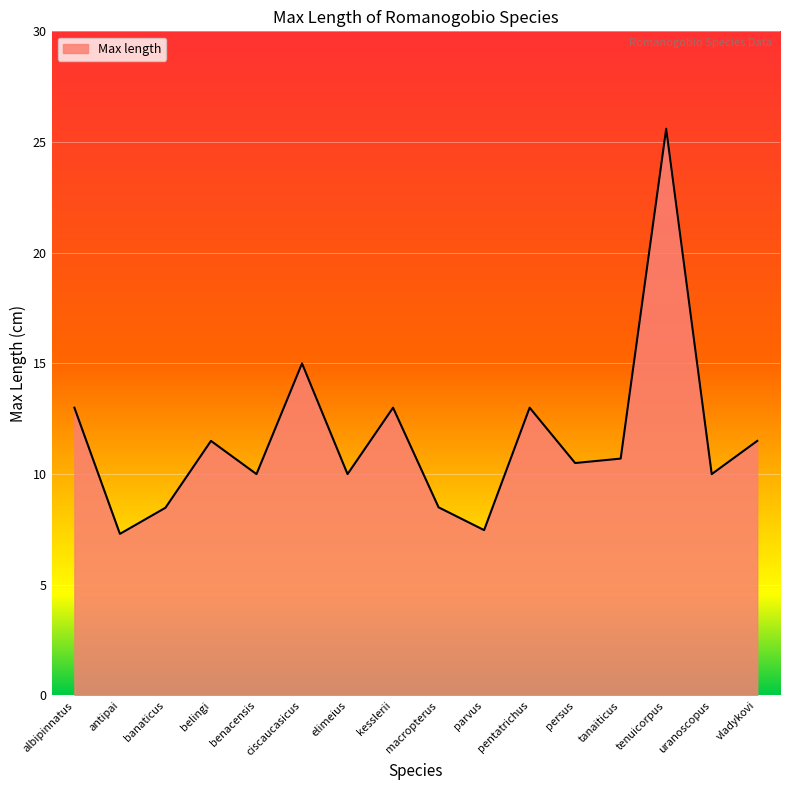

True or false: the data shows 13.0 at pentatrichus.

True